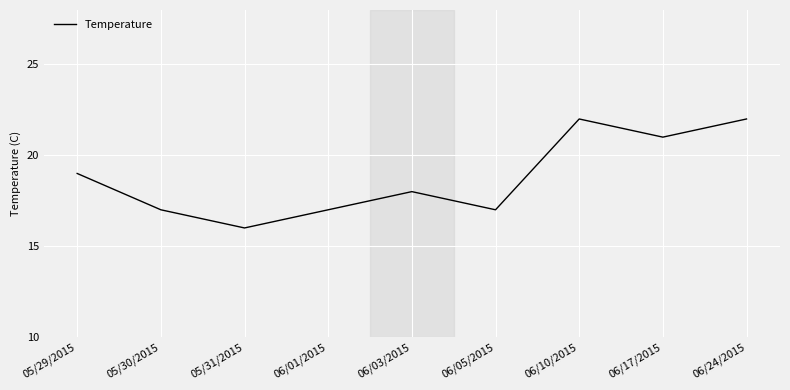

What is the change in value from 05/31/2015 to 06/24/2015?

+6